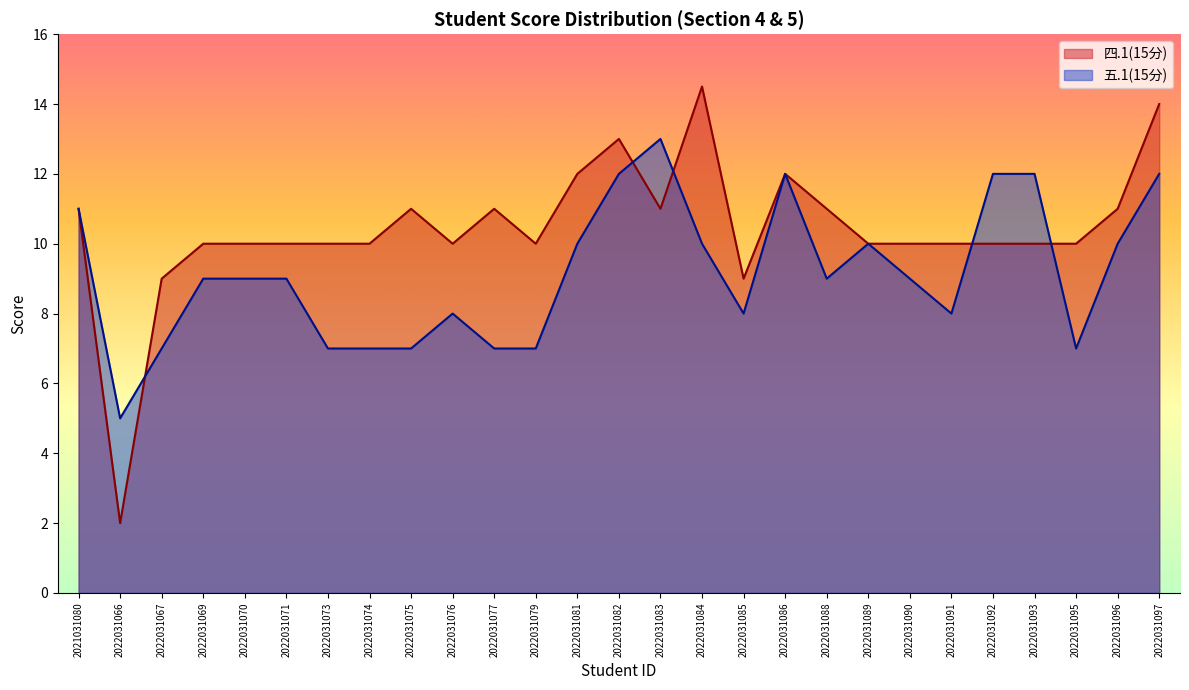

Where is 五.1(15分) nearest to the value 9?

2022031069